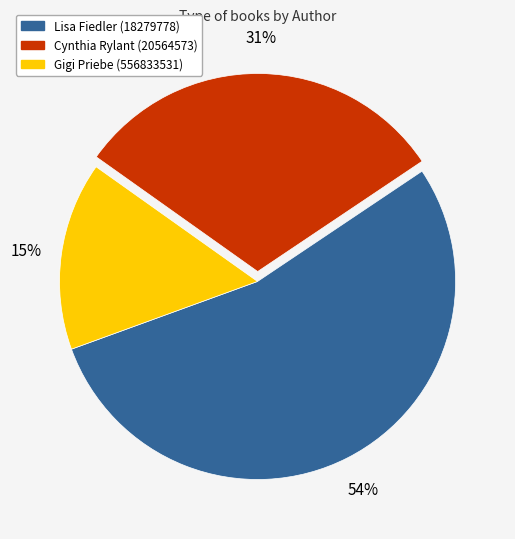

Rank the categories by value from highest to lowest.

Lisa Fiedler (18279778), Cynthia Rylant (20564573), Gigi Priebe (556833531)